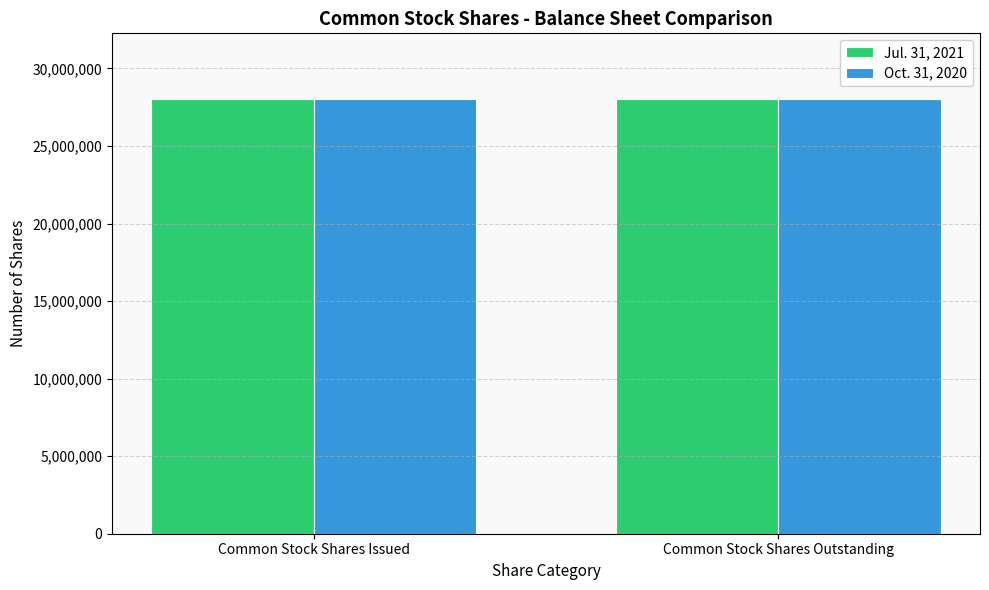

How many bars are there in each group?

2